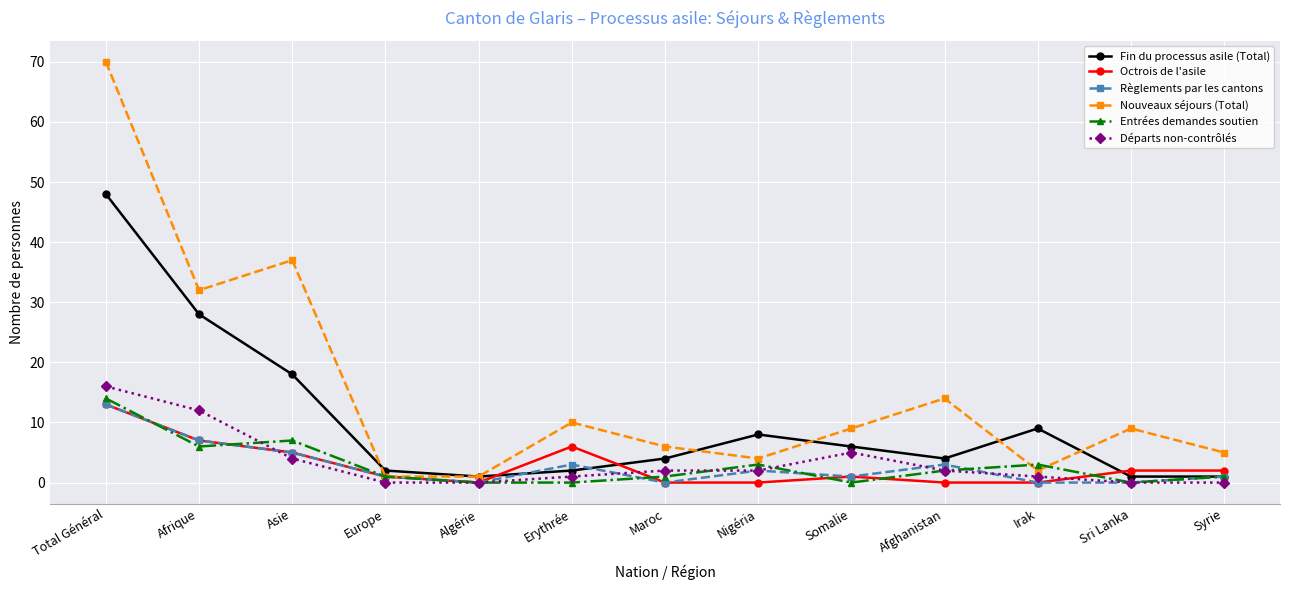

What is the maximum value for Entrées demandes soutien?

14